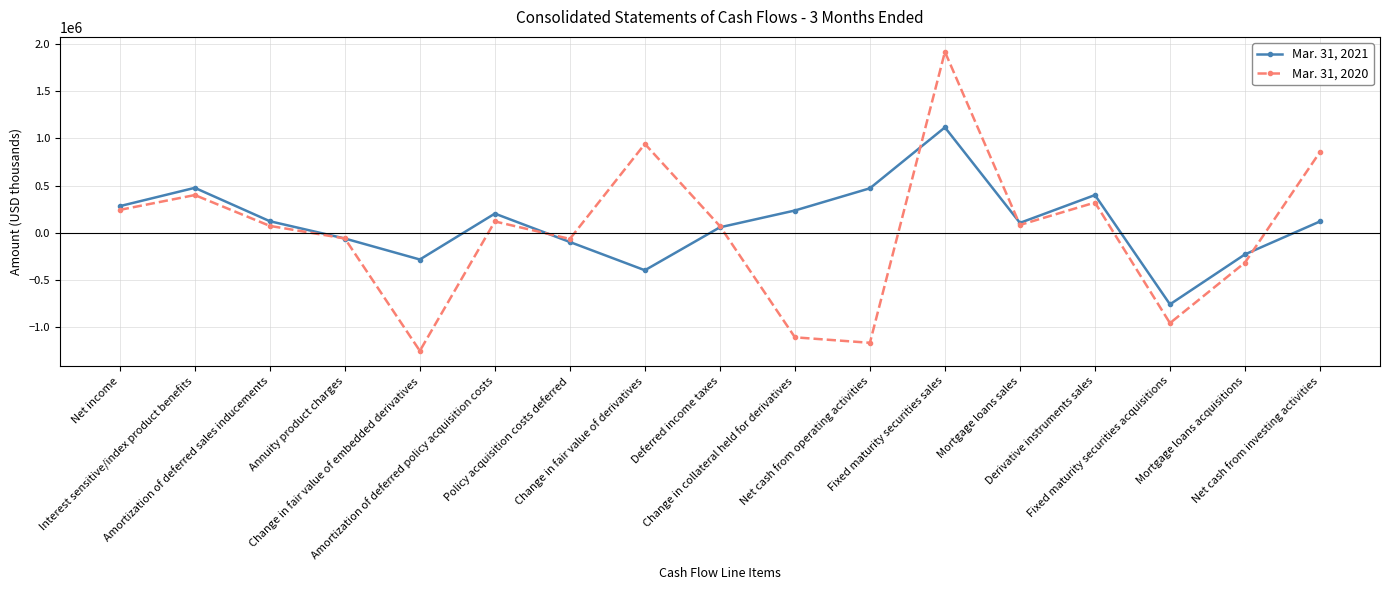

What are all the series names shown in the legend?

Mar. 31, 2021, Mar. 31, 2020